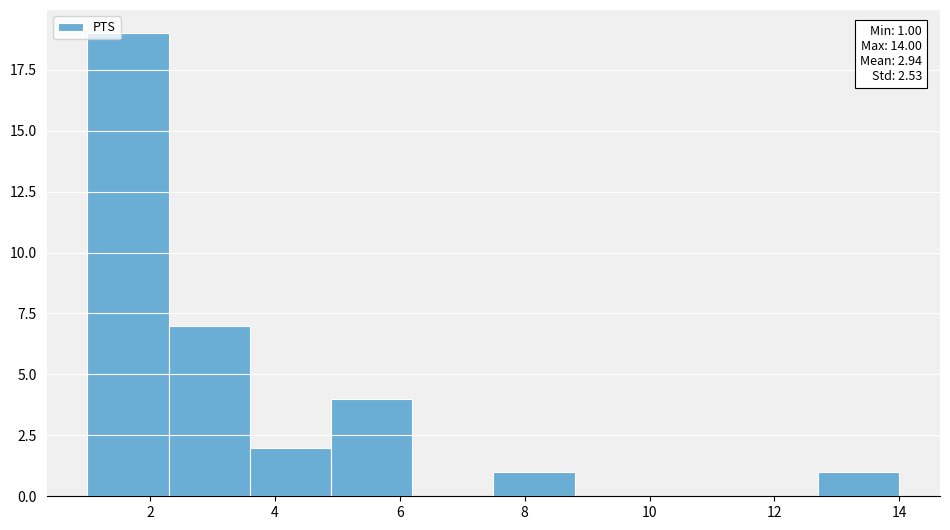

Which range on the x-axis has the tallest bar?

1.0 to 2.3